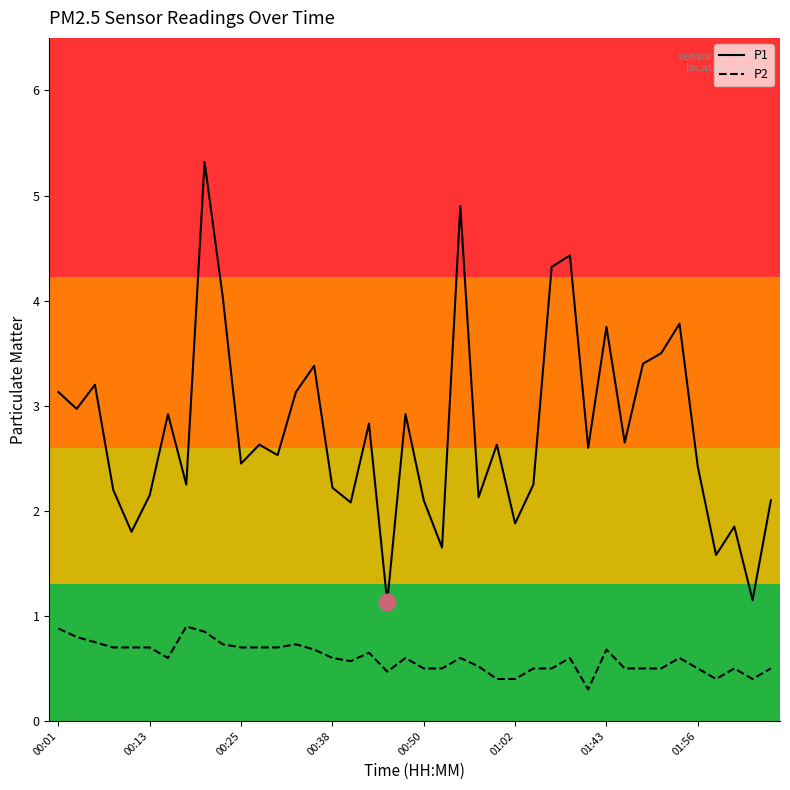

List the series in order of their overall mean, lowest first.

P2, P1